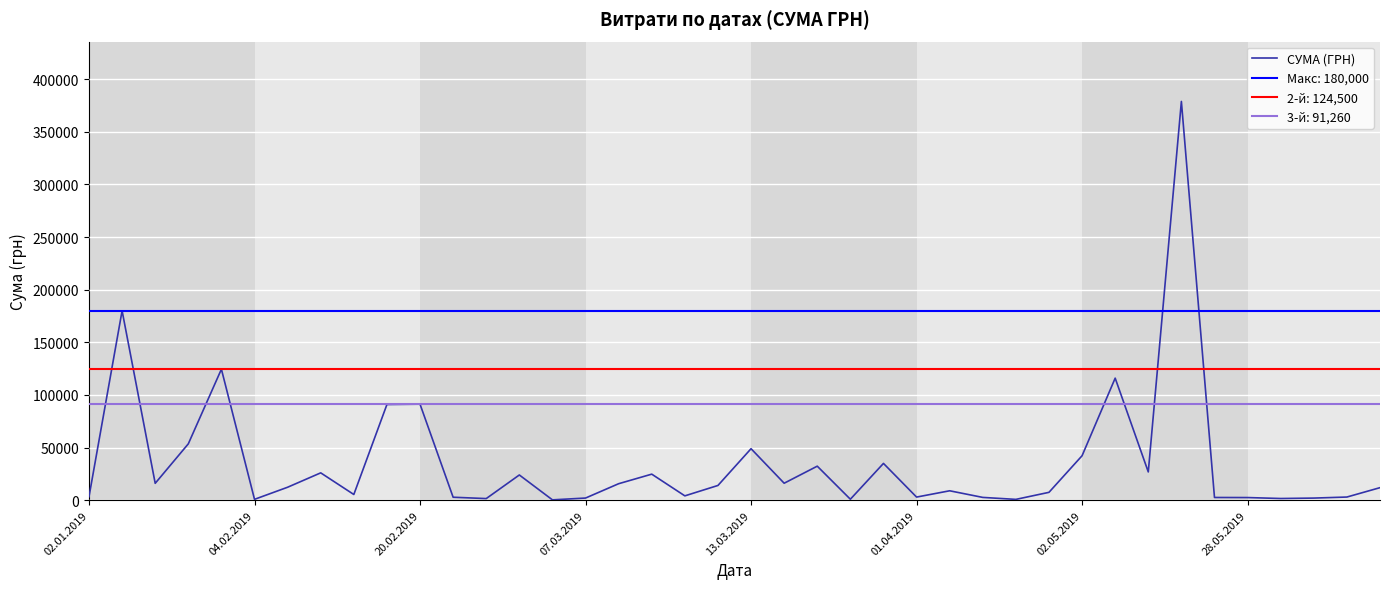

What is the value of the 39th point from the left?

3031.1